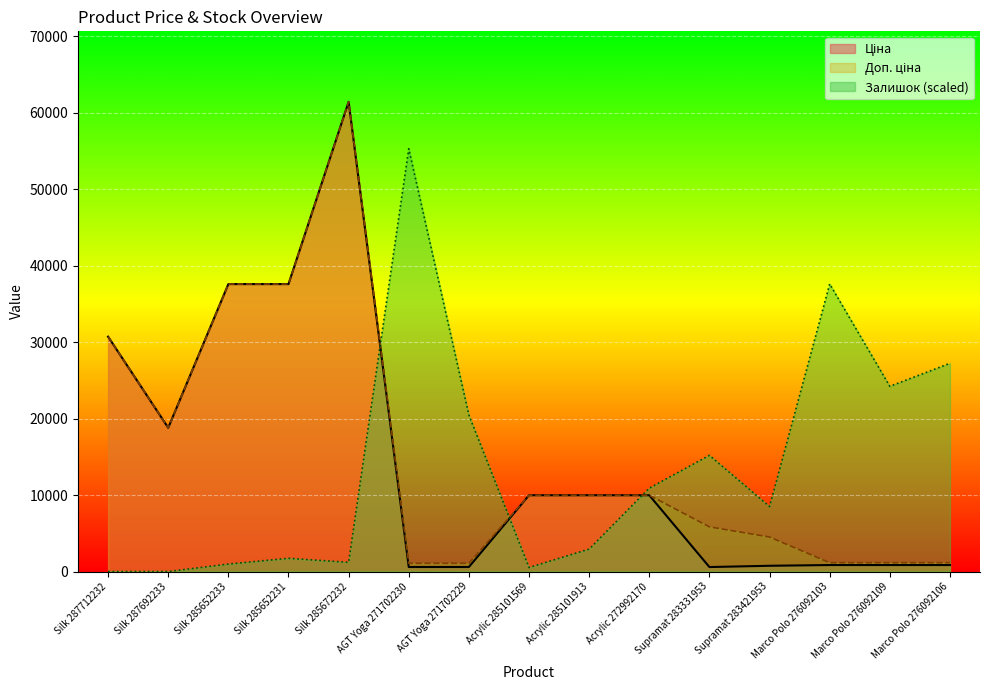

List the labels in order of Ціна value, largest first.

Silk 285672232, Silk 285652233, Silk 285652231, Silk 287712232, Silk 287692233, Acrylic 285101569, Acrylic 285101913, Acrylic 272992170, Marco Polo 276092103, Marco Polo 276092109, Marco Polo 276092106, Supramat 283421953, AGT Yoga 271702230, AGT Yoga 271702229, Supramat 283331953